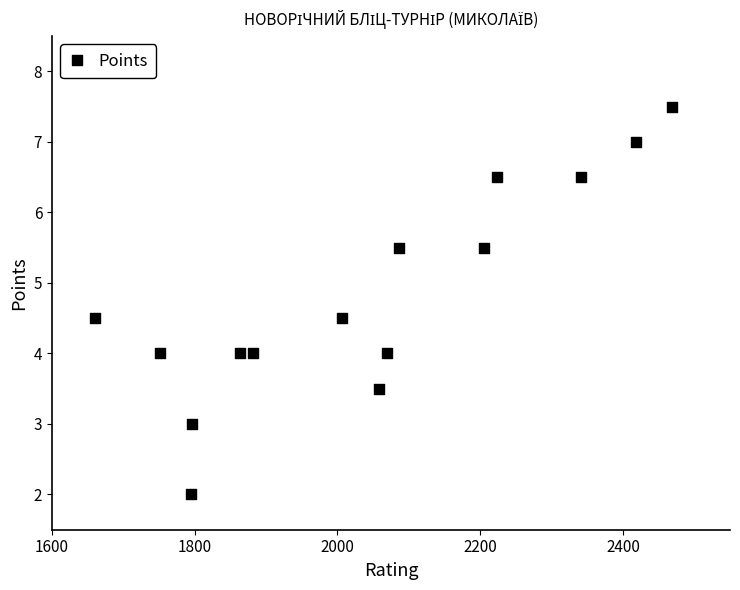

What is the range of Y values (max minus min)?

5.5